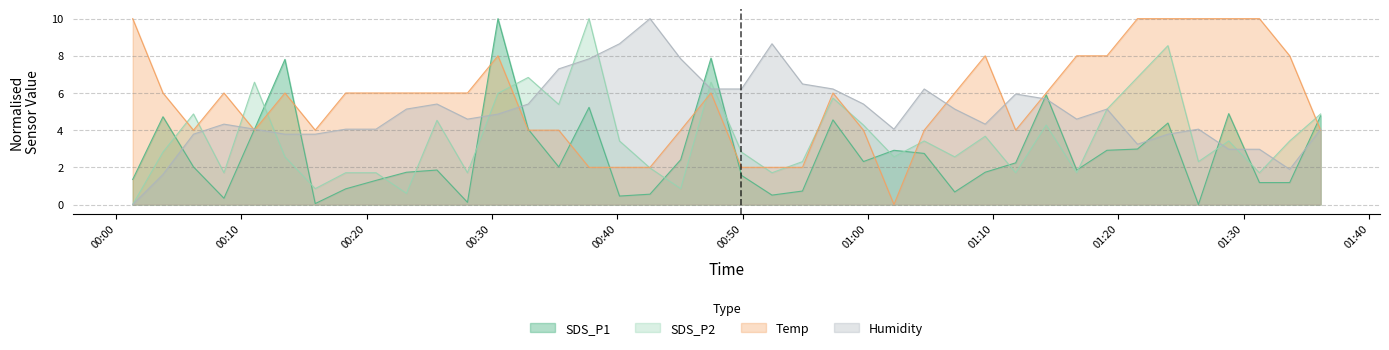

What is the value of the Humidity point at the 23rd from the left?

6.5